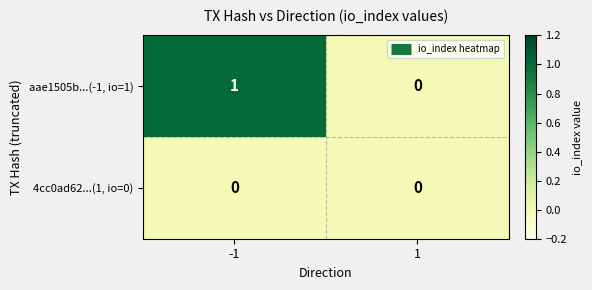

Is the value of aae1505b...(-1, io=1) at -1 greater than the value of 4cc0ad62...(1, io=0) at -1?

Yes